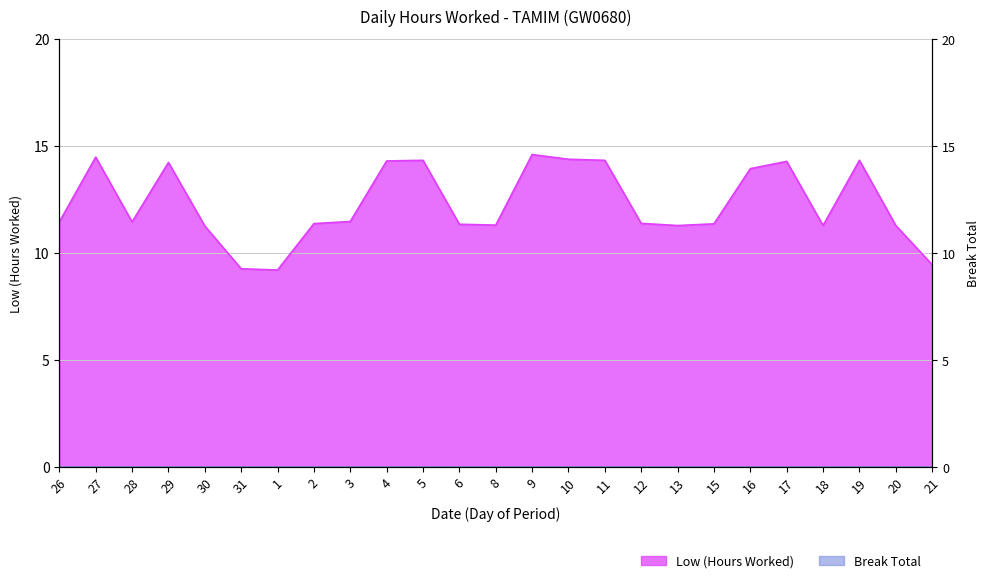

What is the value of the 6th point from the left?

9.3